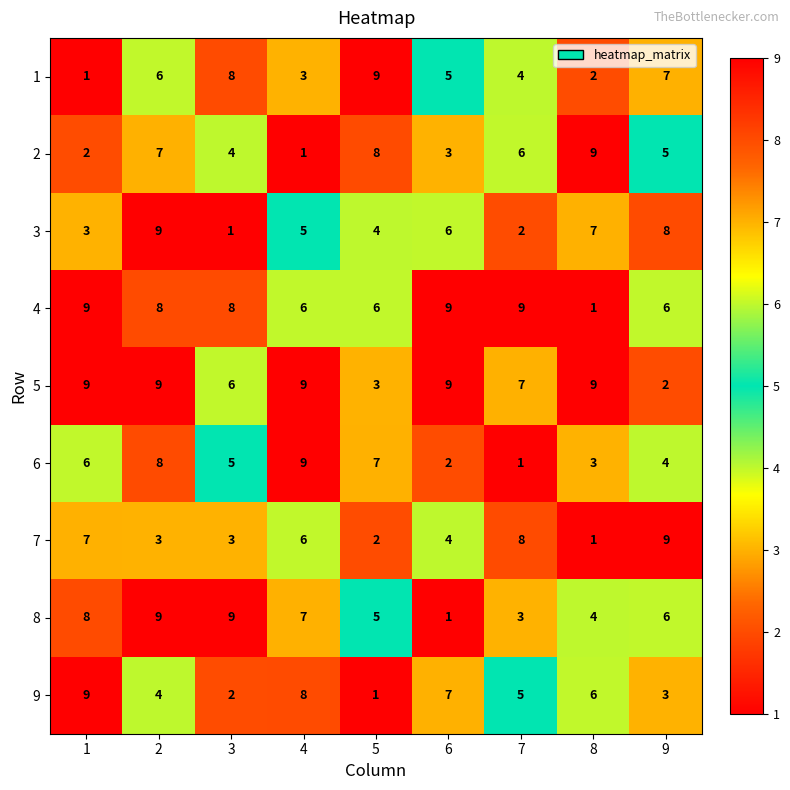

Count the 6 values in the range 3 to 7.

5